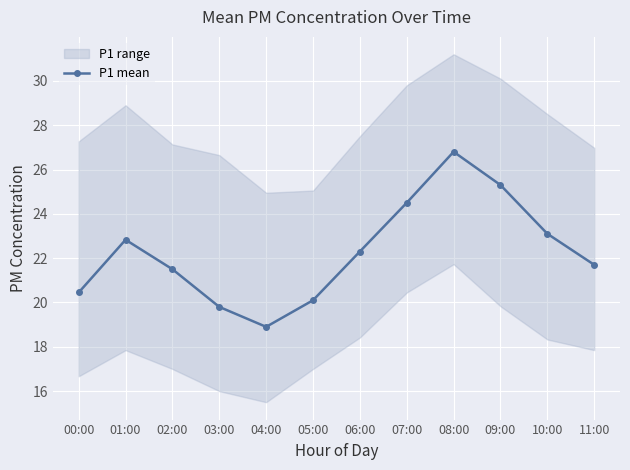

What is the difference between the second highest and second lowest values?

5.5